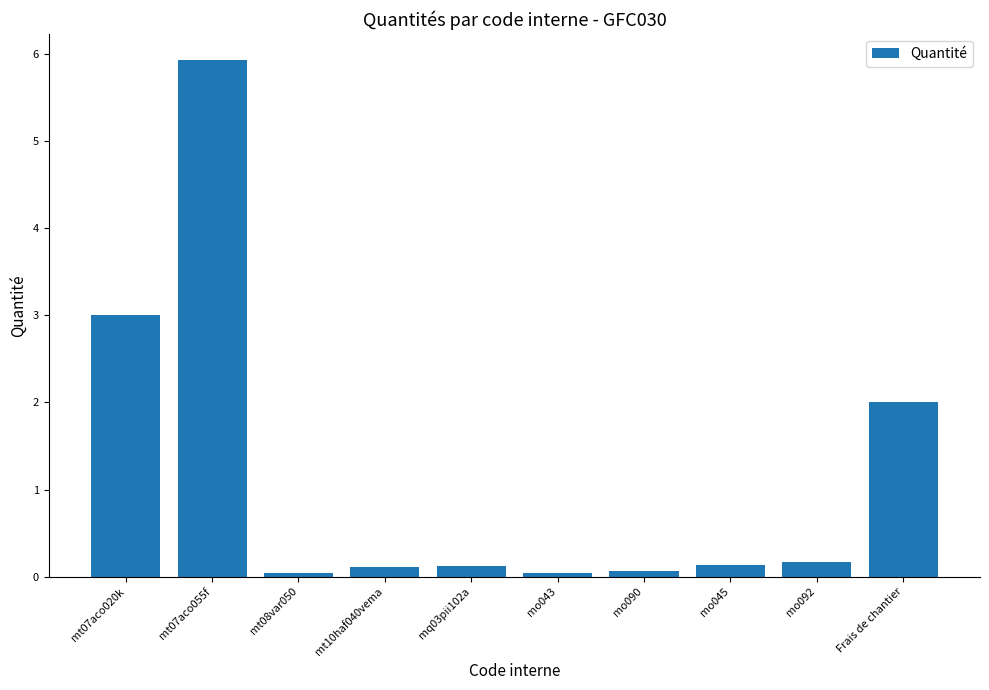

Is it true that the value at mt08var050 is 0.0?

True